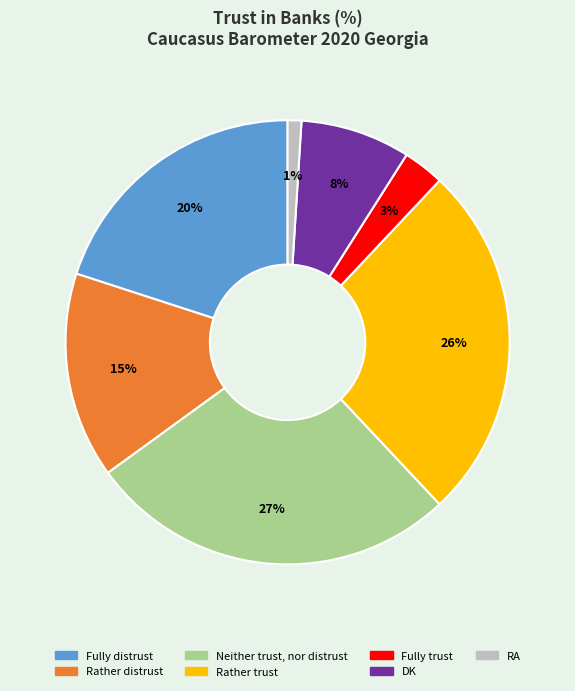

Combined, do Neither trust, nor distrust and Fully distrust account for over 50%?

No